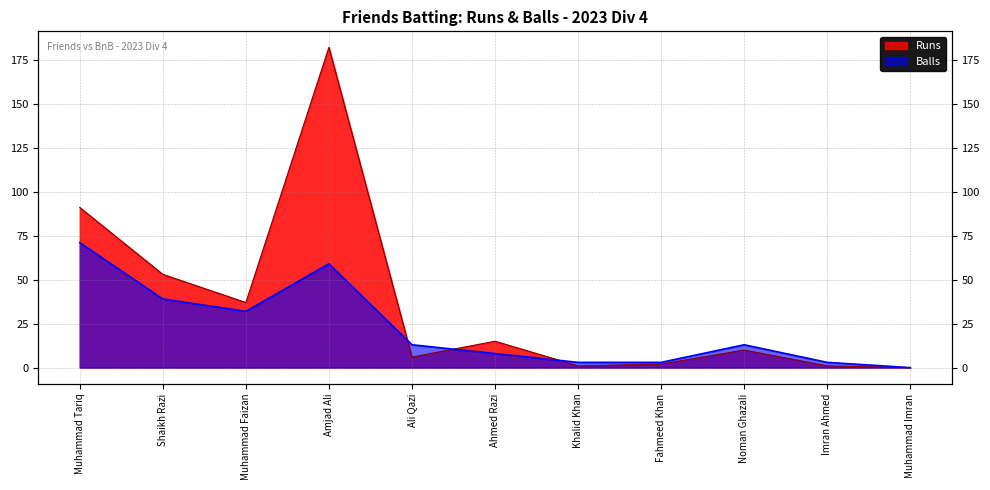

At which category does Runs reach its first local peak?

Amjad Ali